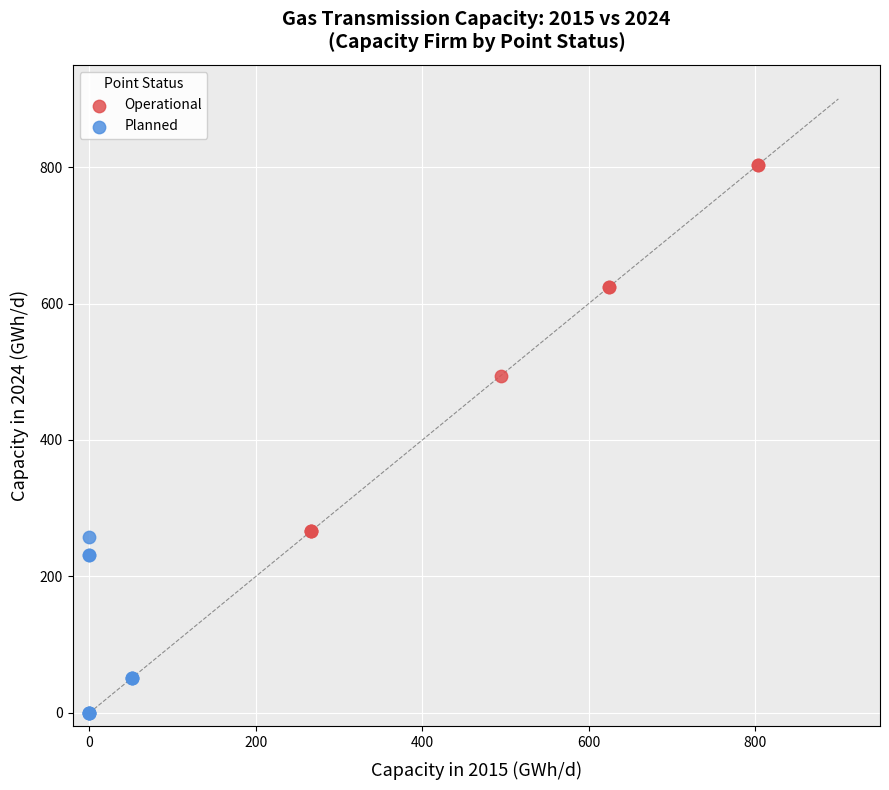

Which series contains the lowest Y value?

Planned